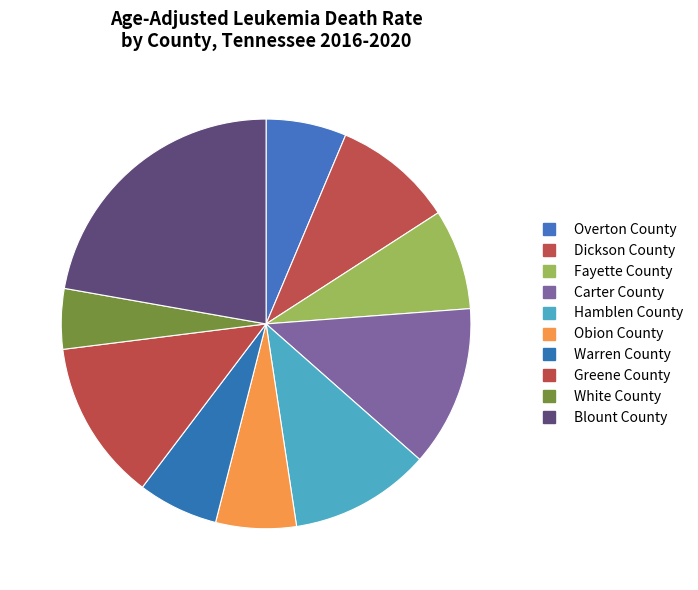

How many slices are in this pie chart?

10